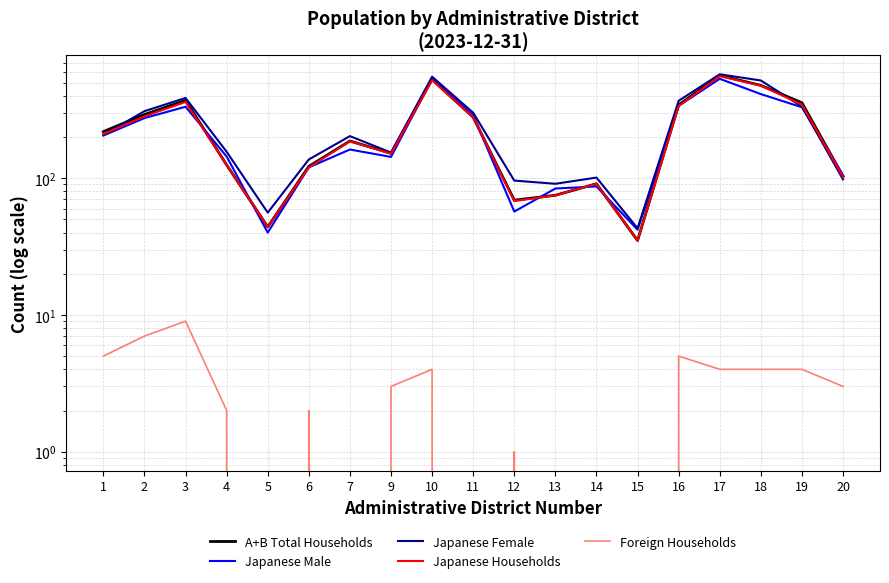

Is the value of Japanese Female at 19 greater than the value of A+B Total Households at 16?

No